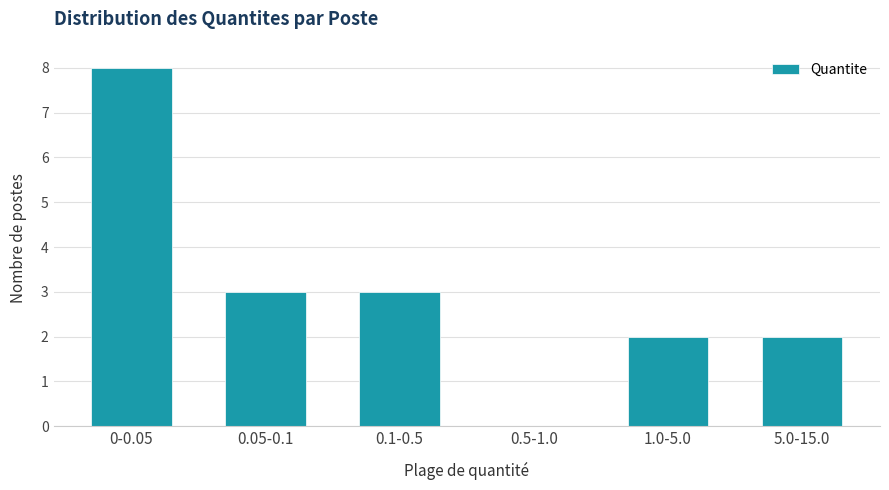

Reading left to right, what are all the values shown in this chart?

0-0.05=8	0.05-0.1=3	0.1-0.5=3	0.5-1.0=0	1.0-5.0=2	5.0-15.0=2